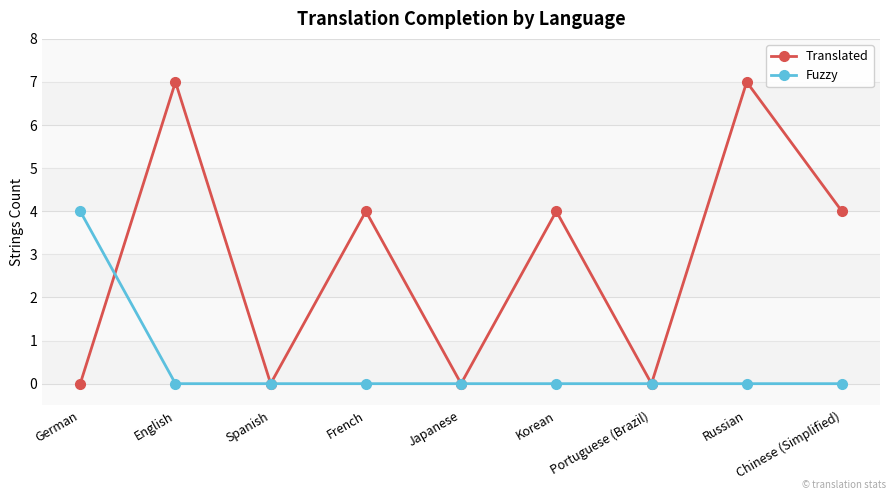

How many data points does each series have?

9